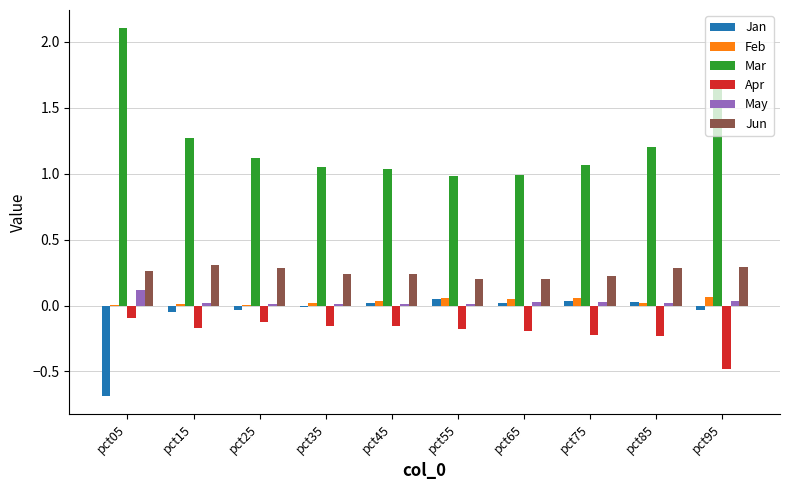

Is the value of Jun at pct65 greater than the value of Apr at pct45?

Yes